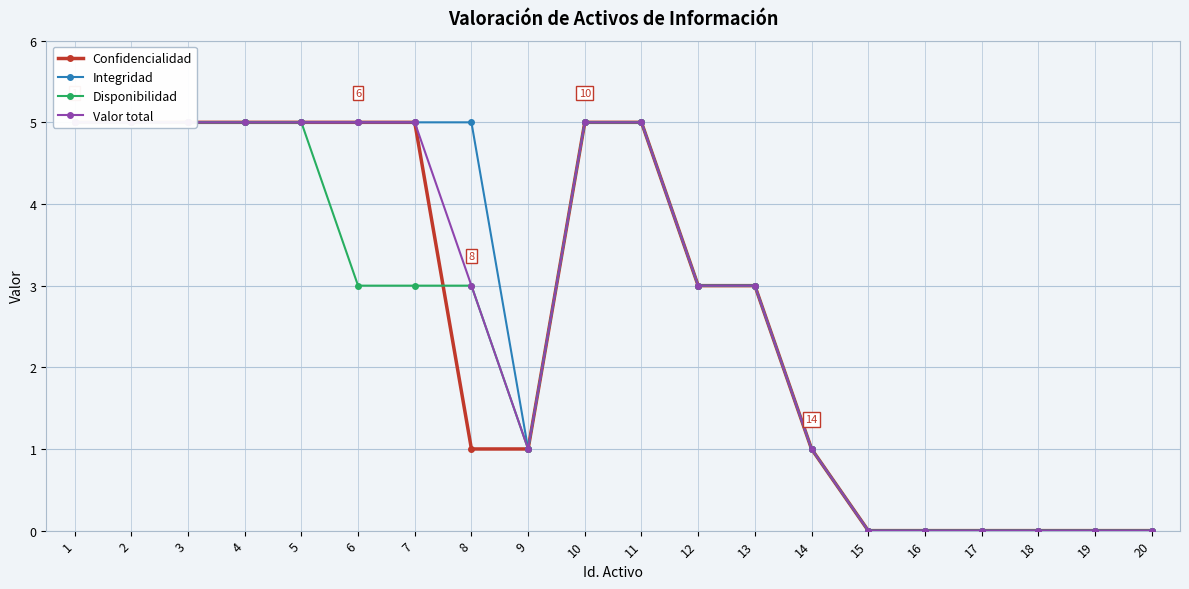

How many data points in Valor total are above 3?

9